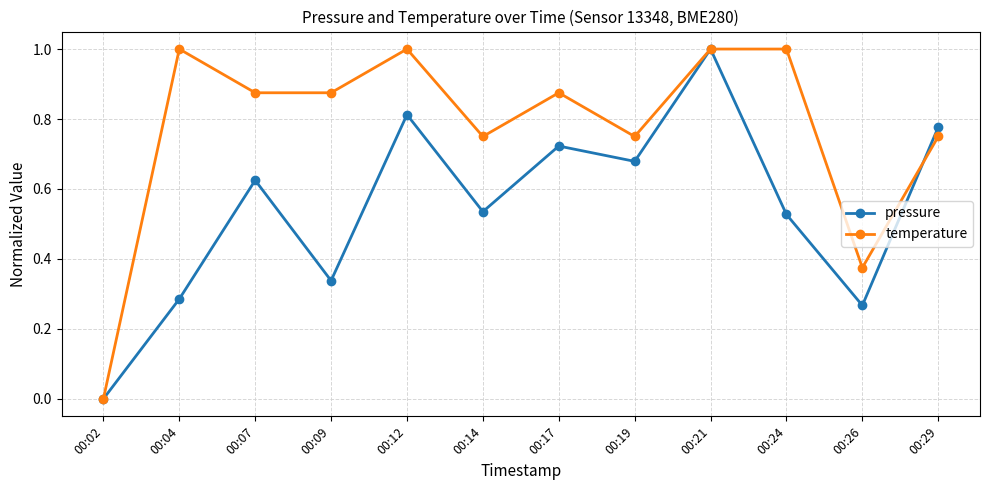

How many data points in pressure are above 0?

11